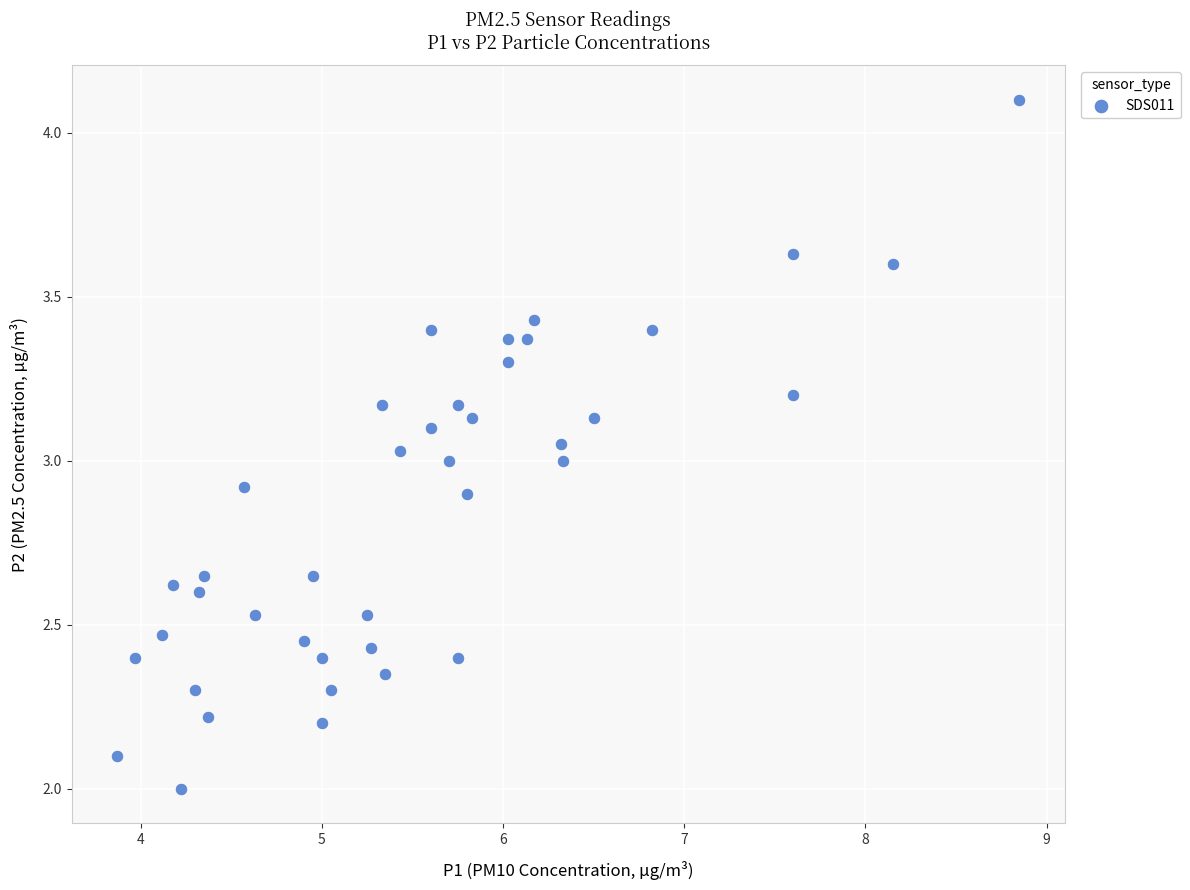

What is the range of X values (max minus min)?

5.0